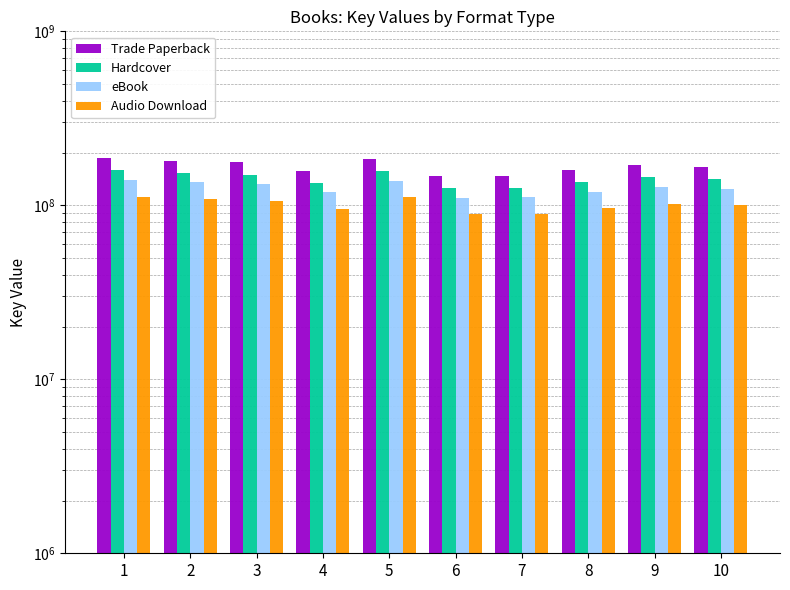

What is the lowest value of the Hardcover series?

125659013.0